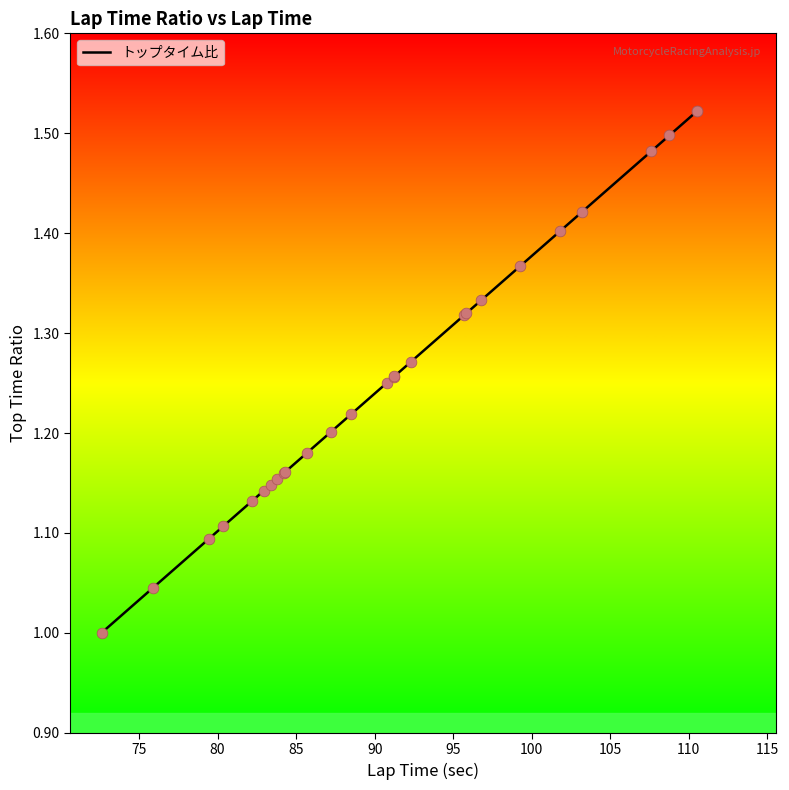

What is the difference between the maximum and minimum values?

0.5